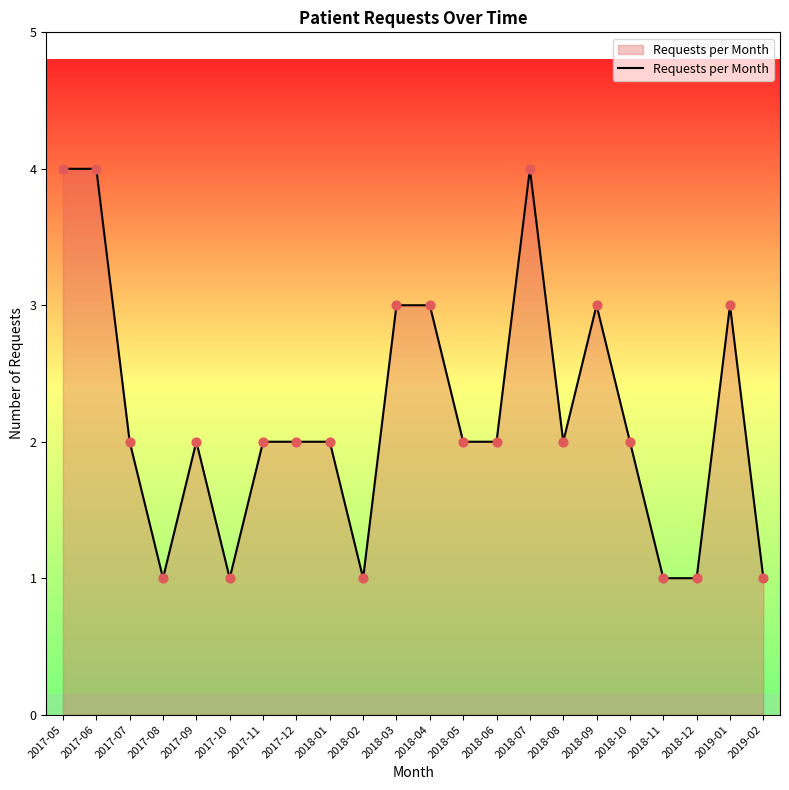

What is the change in value from 2017-06 to 2018-03?

-1